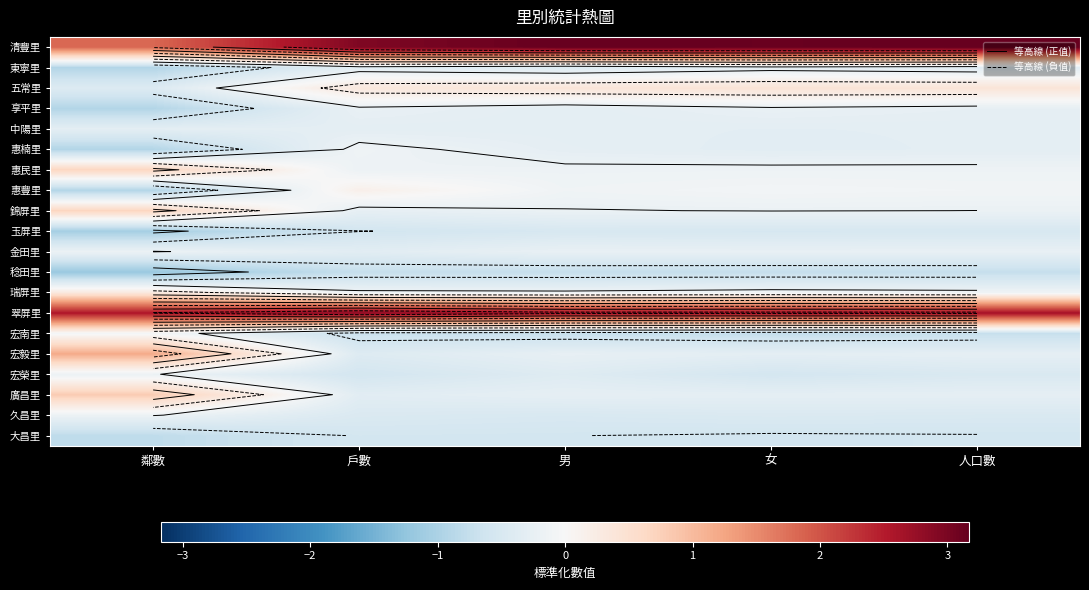

What is the difference between the maximum and minimum values in the 五常里 series?

0.9